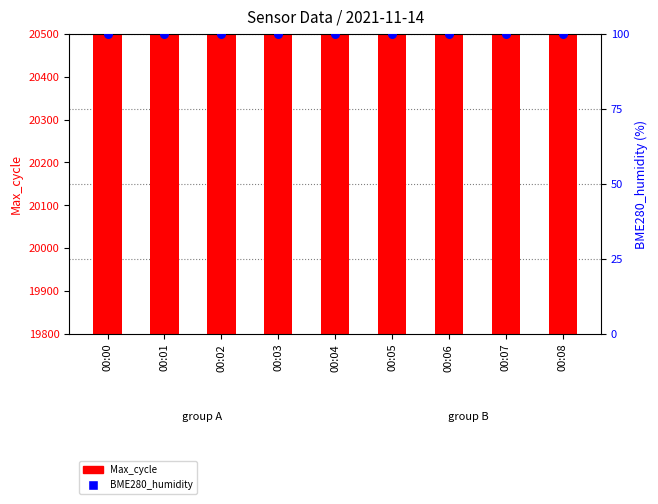

Which series has the largest total across all categories?

Max_cycle